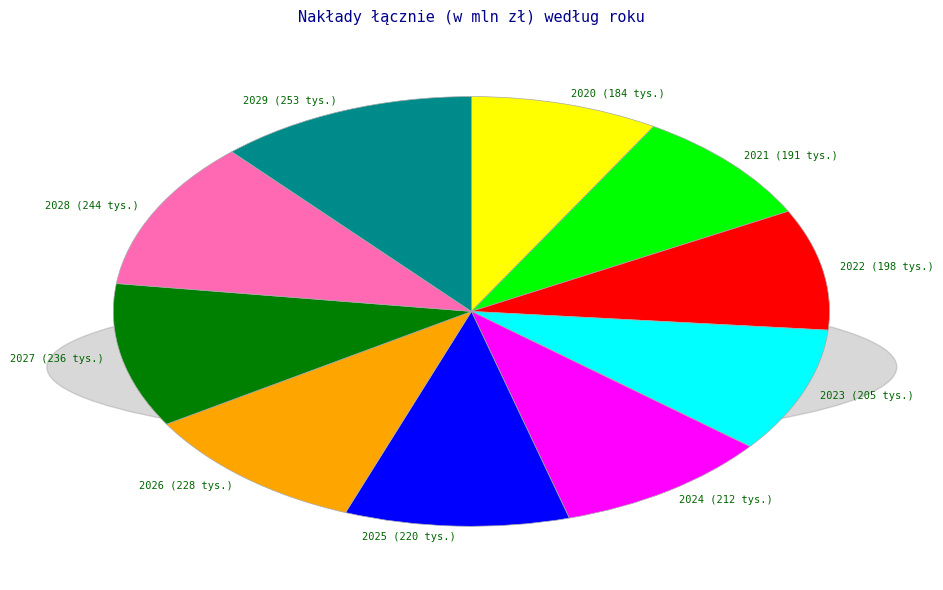

Approximately how many times larger is the value at 2023 (205 tys.) compared to 2024 (212 tys.)?

1.0